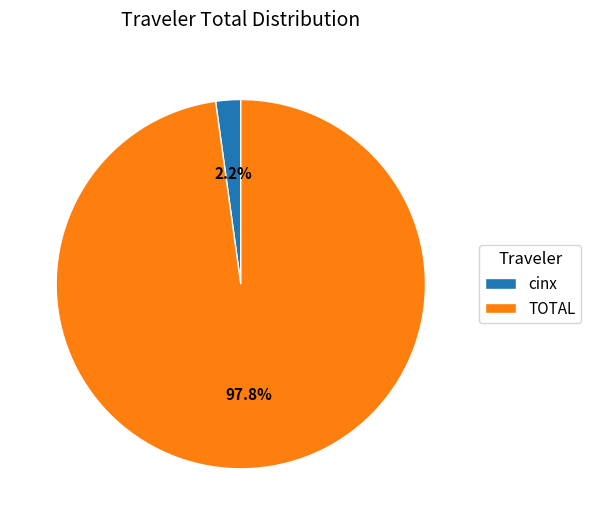

To the nearest percent, what percentage of the pie is TOTAL?

98%